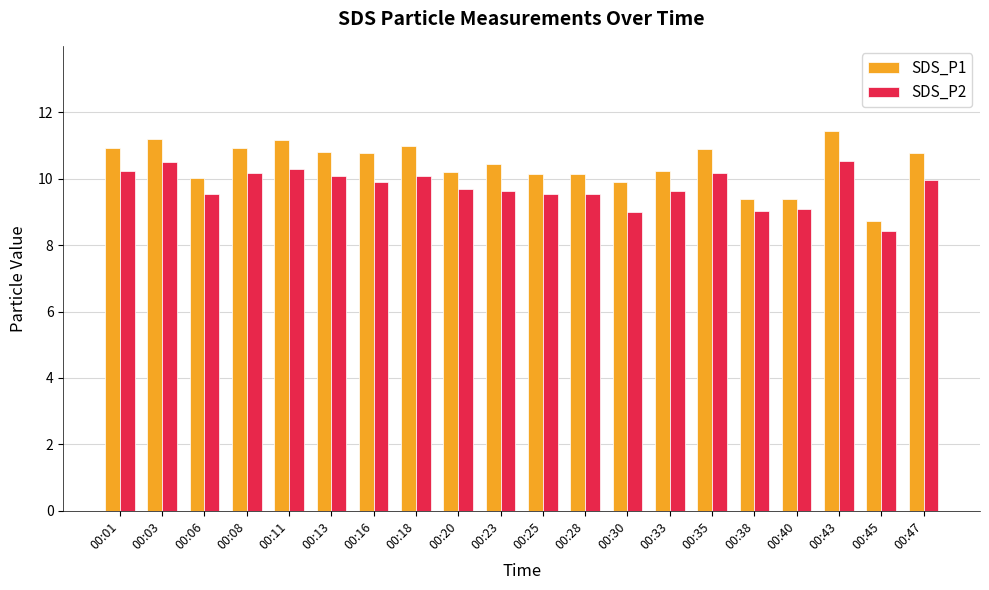

What is the spread (max minus min) of values at 00:45?

0.3